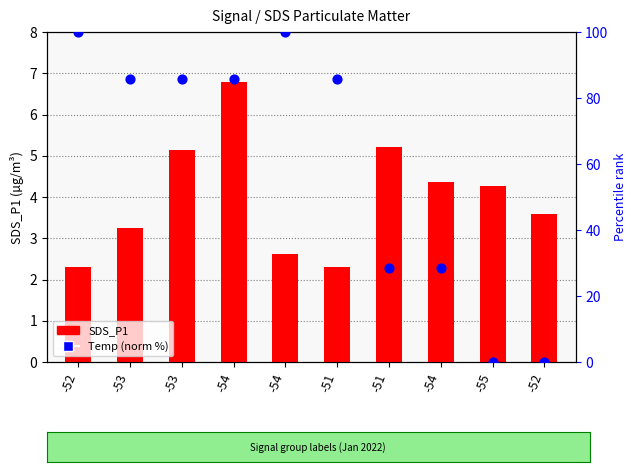

Which series has the widest spread of Y values?

Temp (norm %)